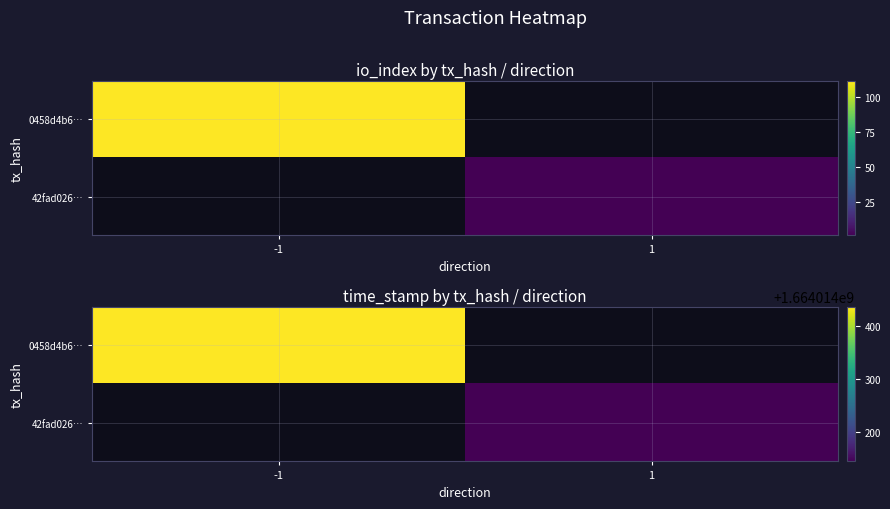

What is the difference between the 42fad0267122331b15bb9be2fe915d4e026c381 values at direction and value?

1.0